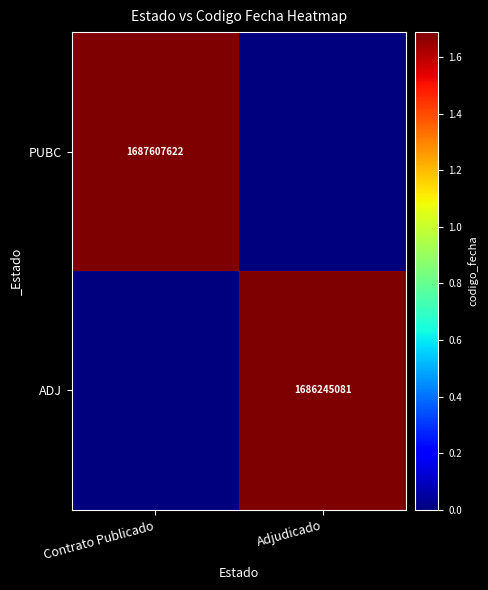

The value of ADJ at Adjudicado is 1686245081. True or false?

True